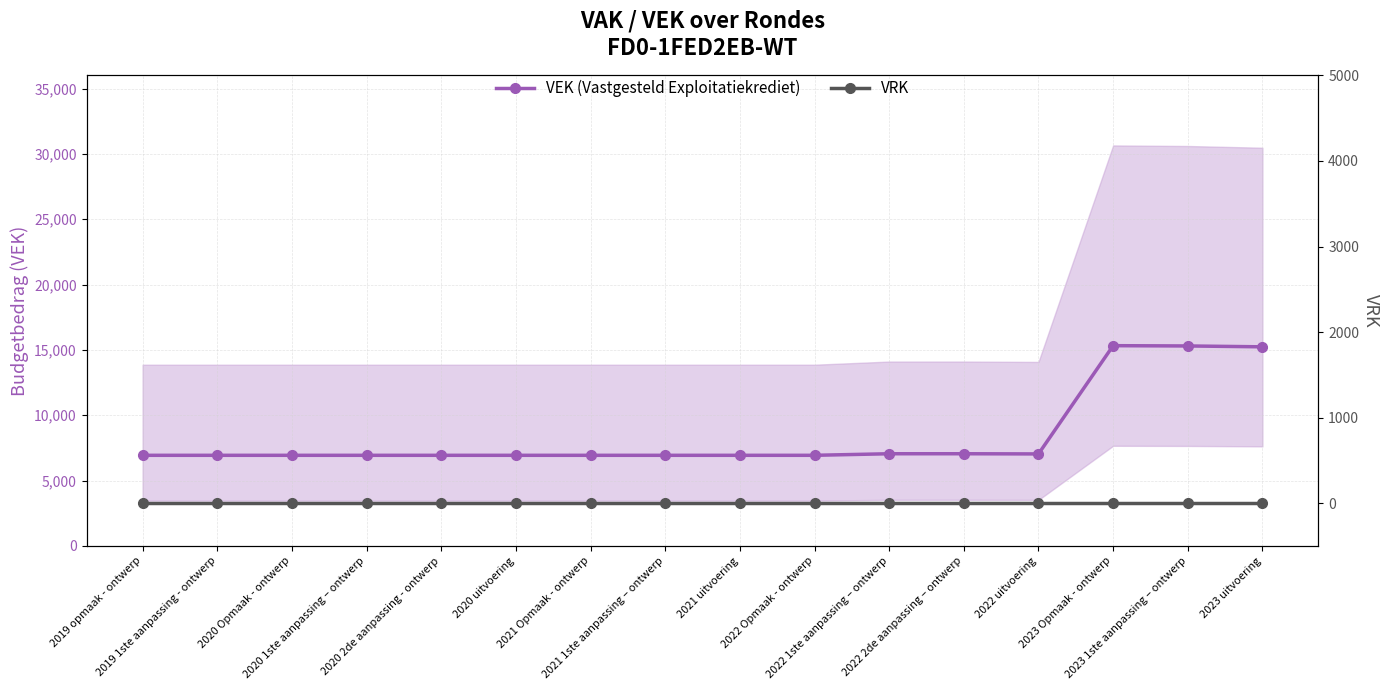

Reading left to right, what are all the values shown in this chart?

VEK (Vastgesteld Exploitatiekrediet): 6933	6933	6933	6933	6933	6933	6933	6933	6933	6933	7053	7053	7039	15322	15300	15234
VRK: 0	0	0	0	0	0	0	0	0	0	0	0	0	0	0	0